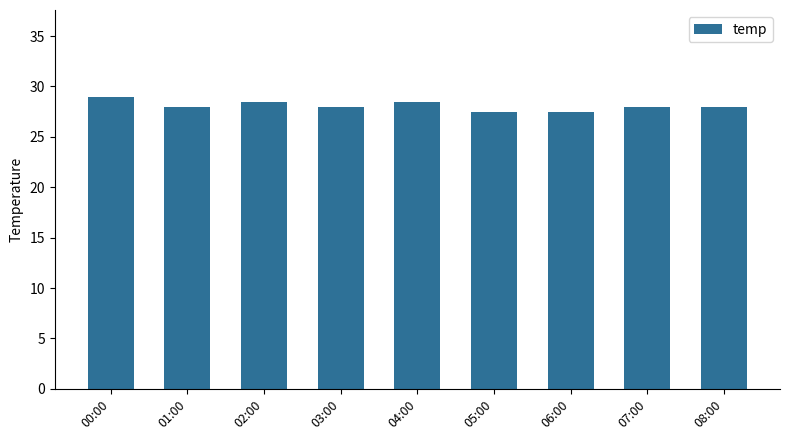

What is the average value?

28.0